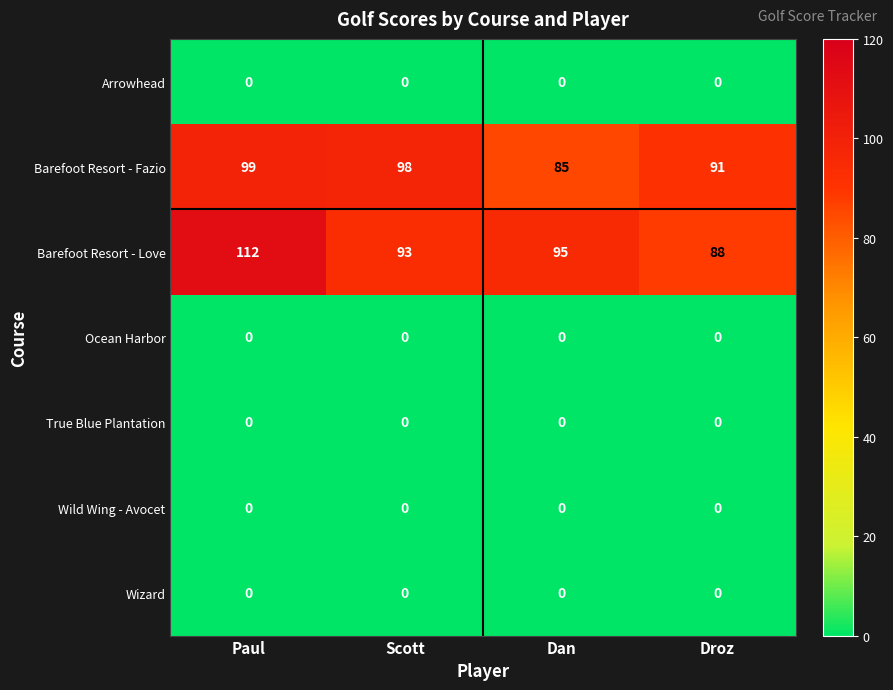

How many data points does each series have?

4